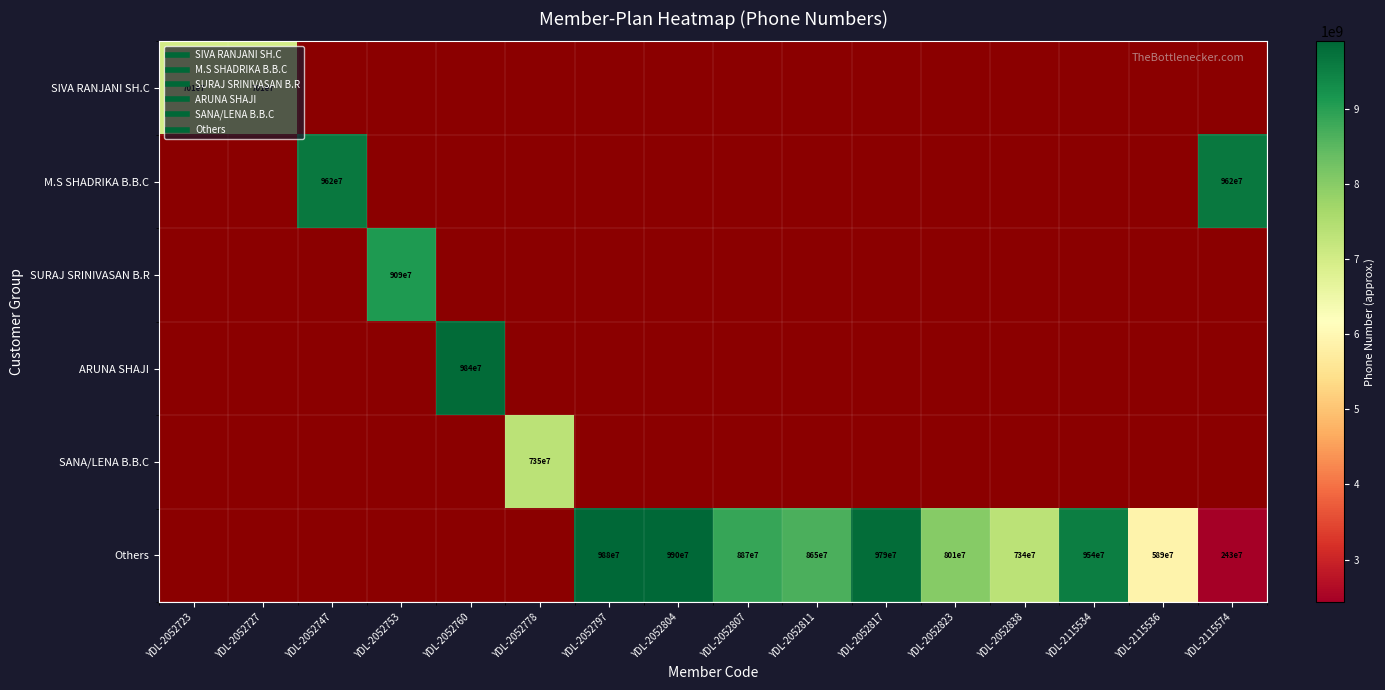

Between YDL-2052823 and YDL-2115534, which series saw the biggest shift?

Others